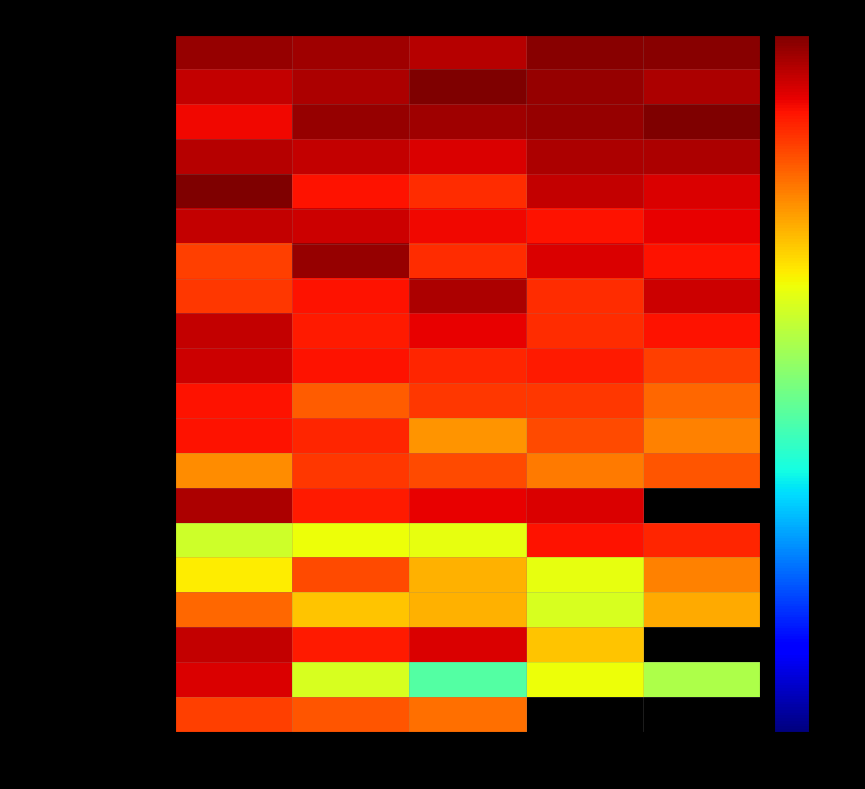

What is the difference between the second highest and minimum values in the Zaletnyik Máté series?

13.5